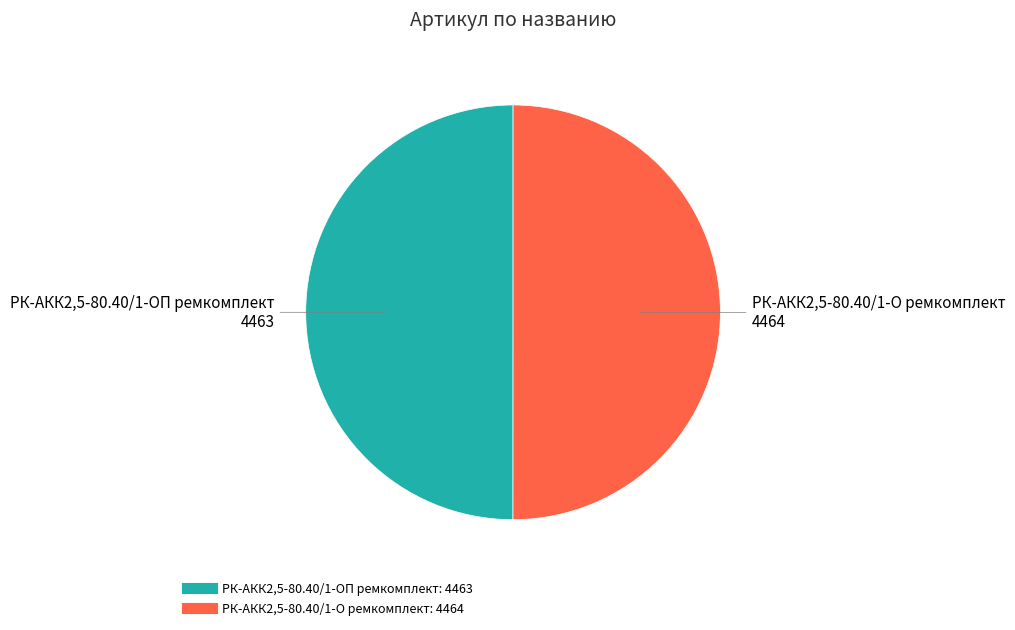

Is the sum of РК-АКК2,5-80.40/1-О ремкомплект and РК-АКК2,5-80.40/1-ОП ремкомплект greater than half?

Yes